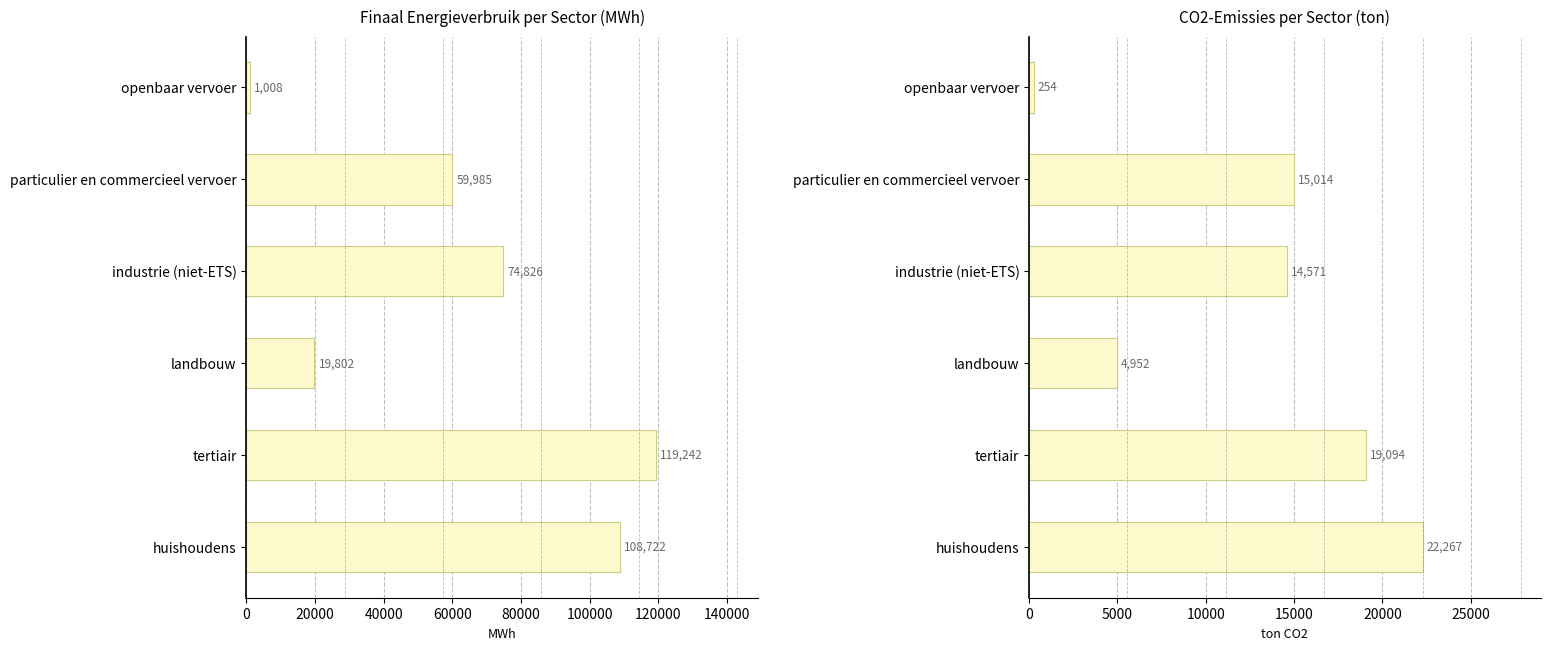

How many bars are there in total?

12